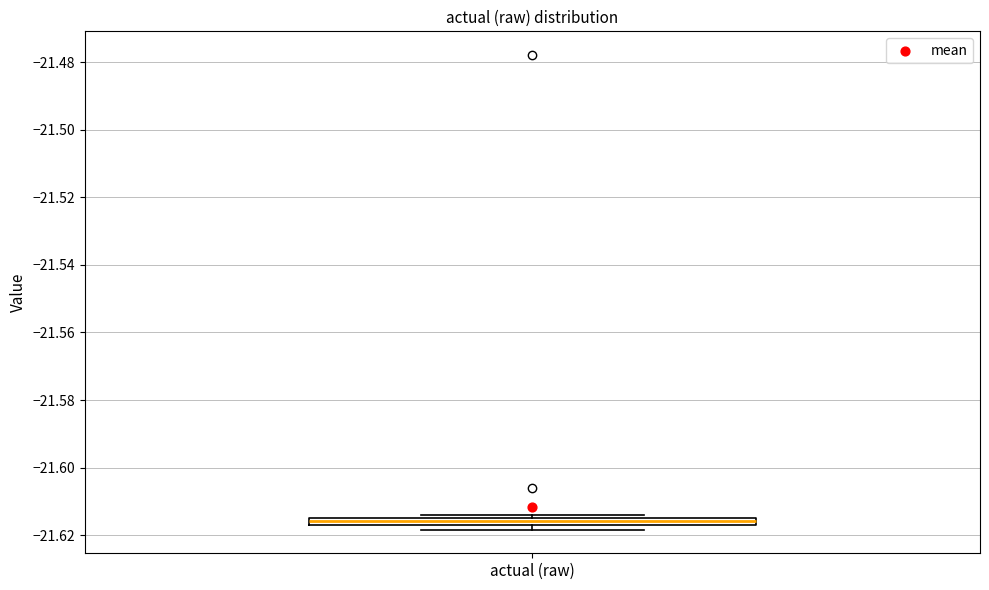

Where is the lower edge of the box for actual (raw) on the y-axis? The values are not printed on the chart, so give them approximately, as read against the axis.

-21.618